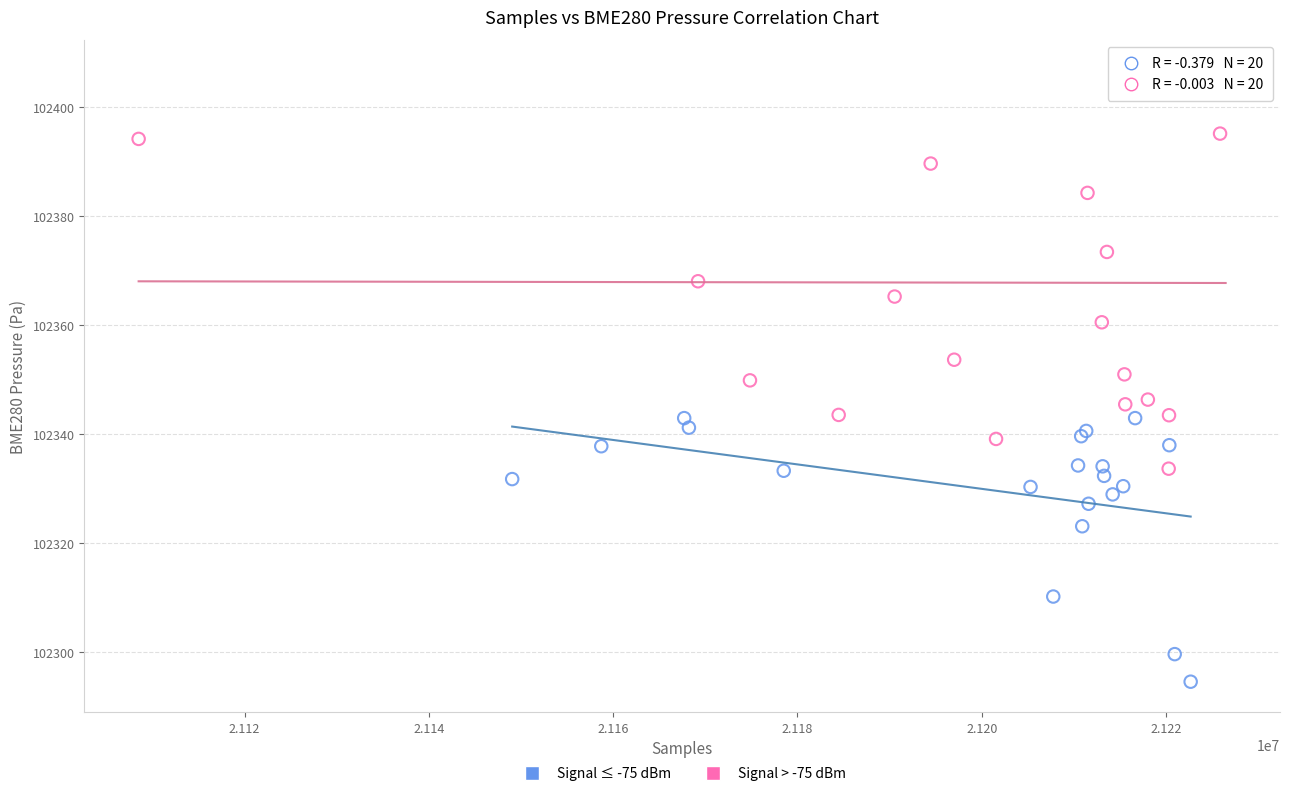

Which series reaches the minimum Y coordinate?

Signal ≤ -75 dBm